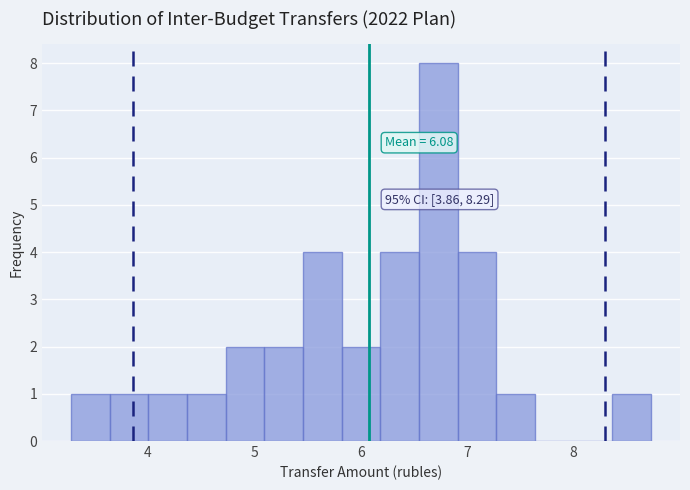

Around what value on the x-axis is the tallest bar? Give the approximate position of its centre, as read against the axis.

6.7